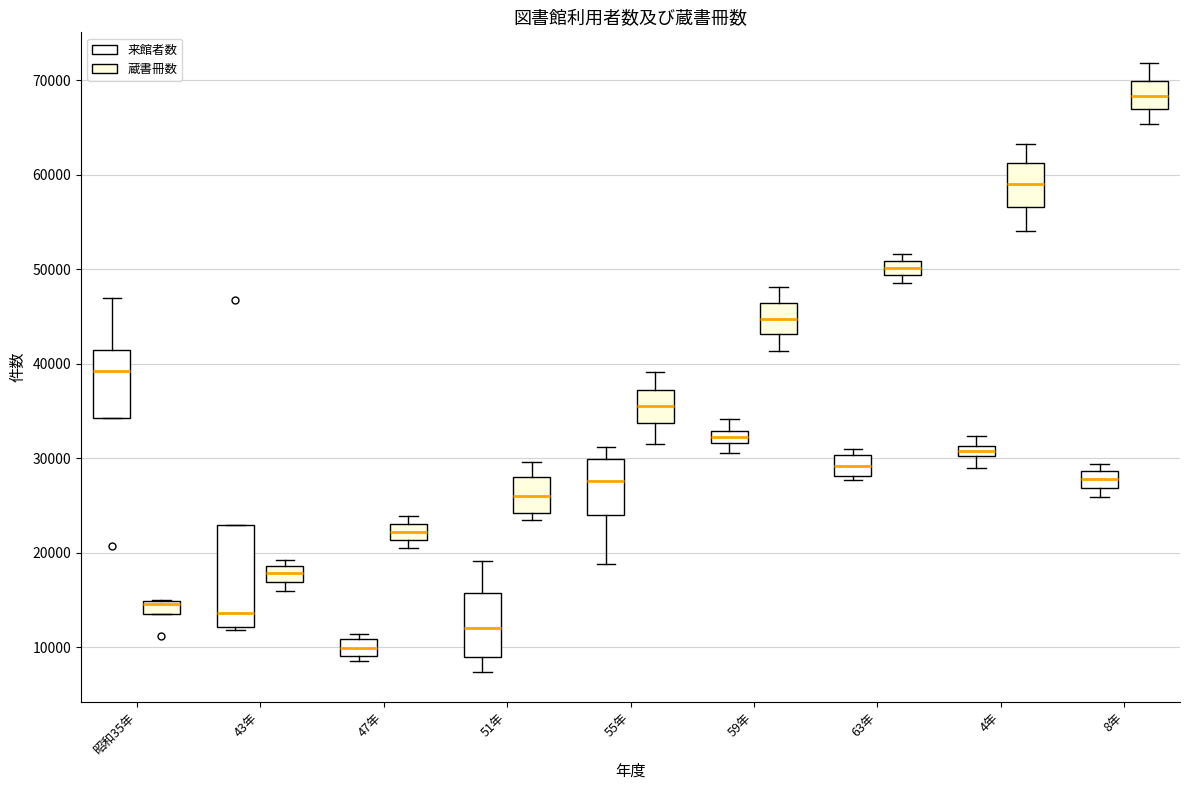

Comparing the boxes themselves (not the whiskers), which one is the tallest?

43年 (来館者数)